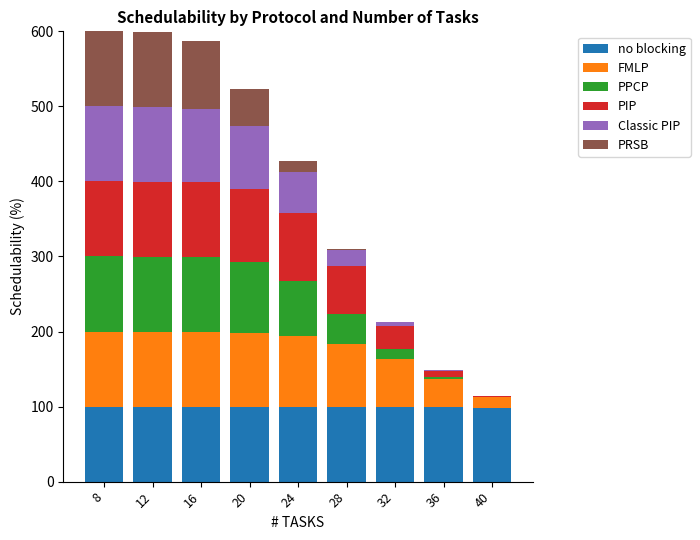

What is the total value across all series at 20?

523.3